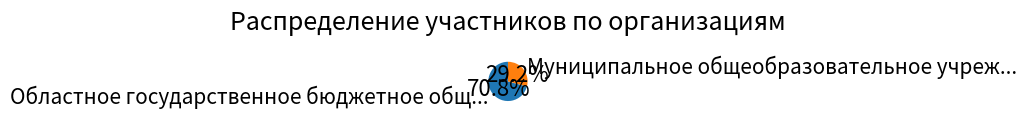

Count the number of slices in the pie.

2